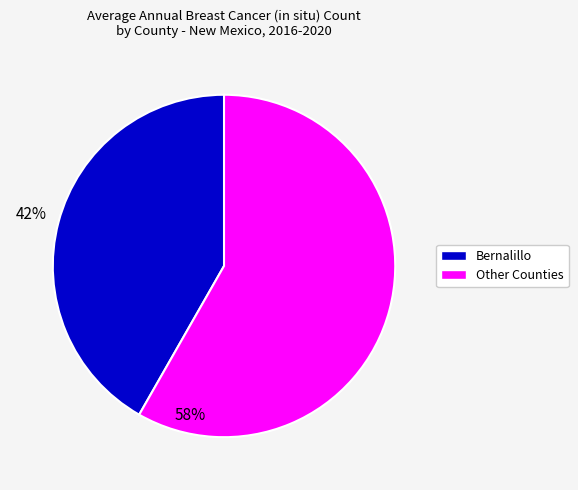

Is there any slice that represents more than half of the pie?

Yes